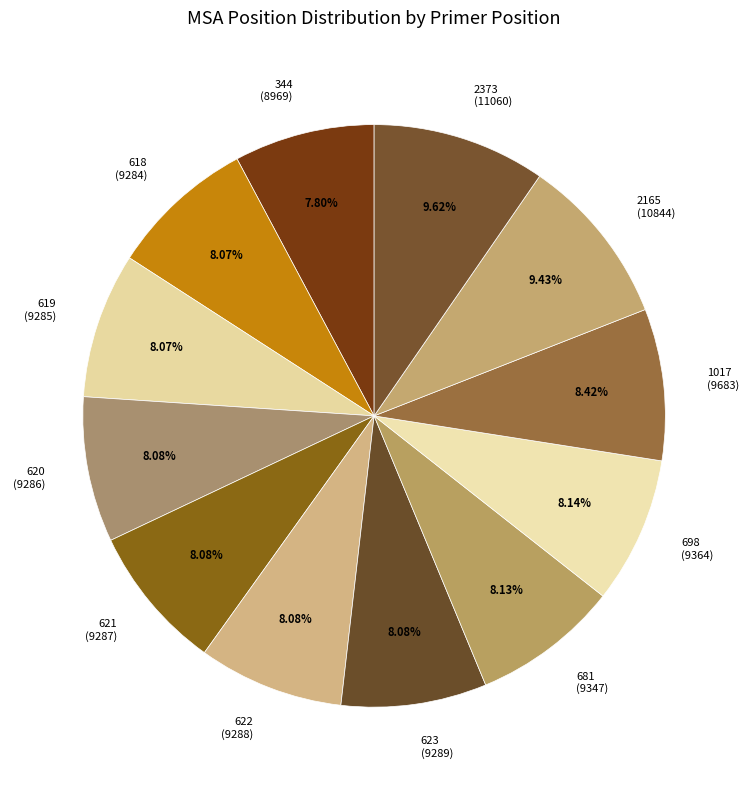

Approximately how many times larger is the value at 2373 (11060) compared to 698 (9364)?

1.2